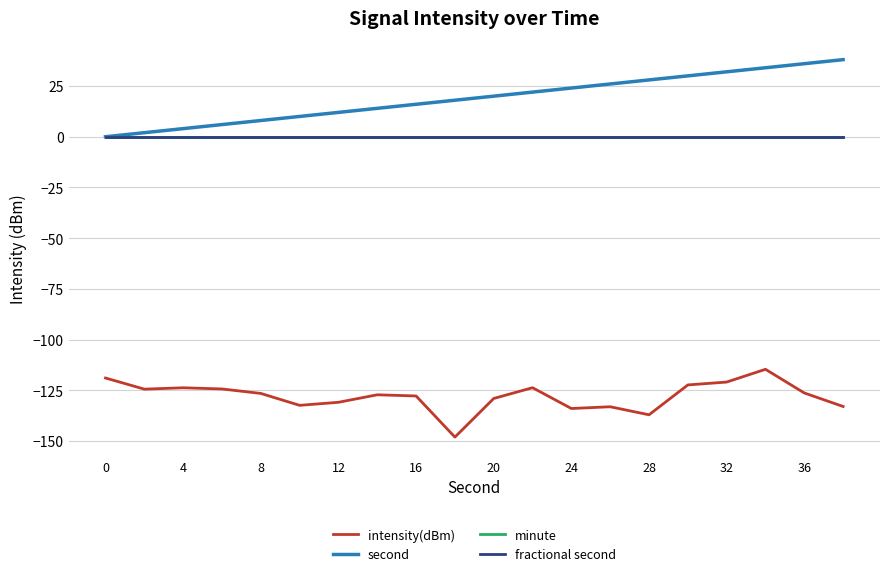

Is this an area chart (filled region under the line)?

No